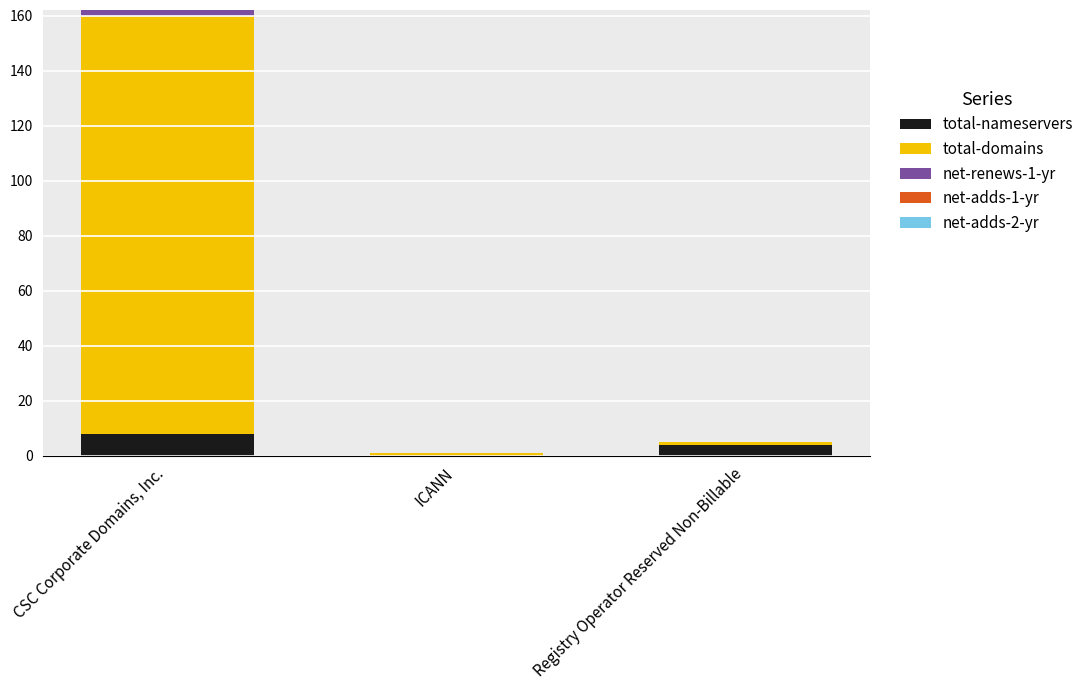

At which label does total-nameservers reach its peak?

CSC Corporate Domains, Inc.